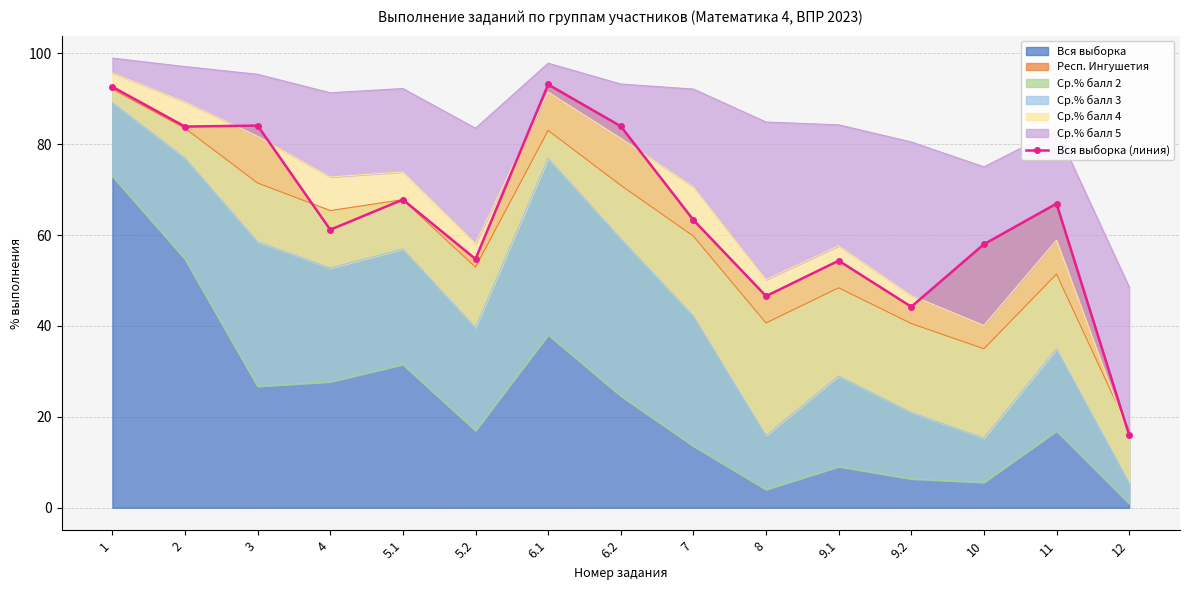

Reading right to left, extract all data points from this chart.

16.0	66.9	58.0	44.2	54.4	46.6	63.3	84.0	93.2	54.7	67.8	61.2	84.1	83.9	92.6